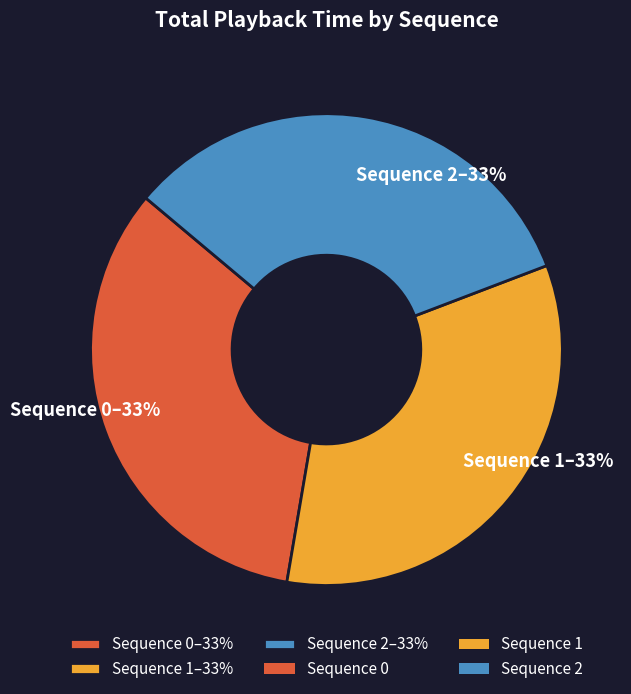

What percentage is the Sequence 2–33% slice, to the nearest percent?

33%